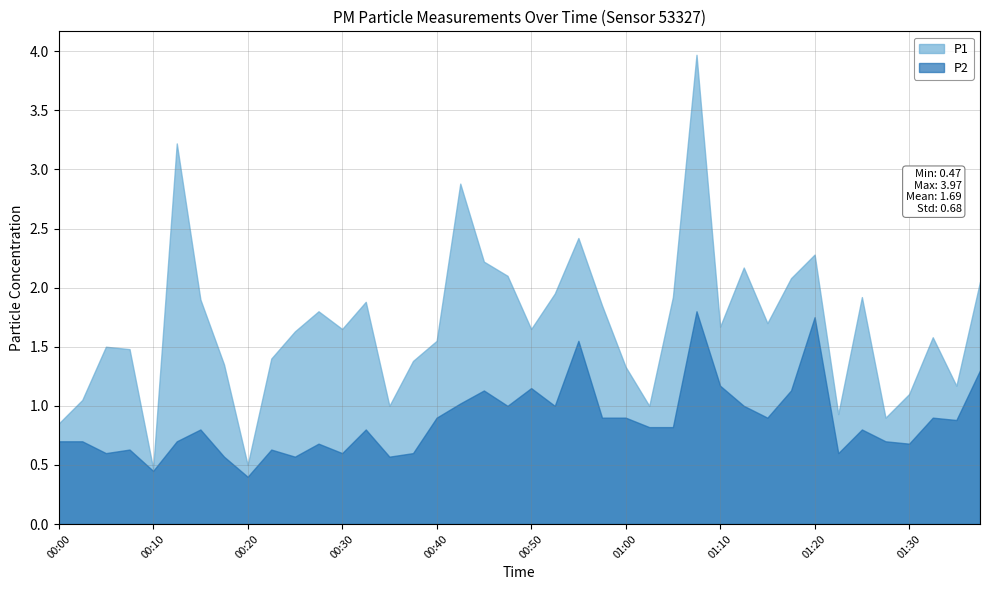

What is the difference between the P1 values at 01:35 and 01:07?

2.8